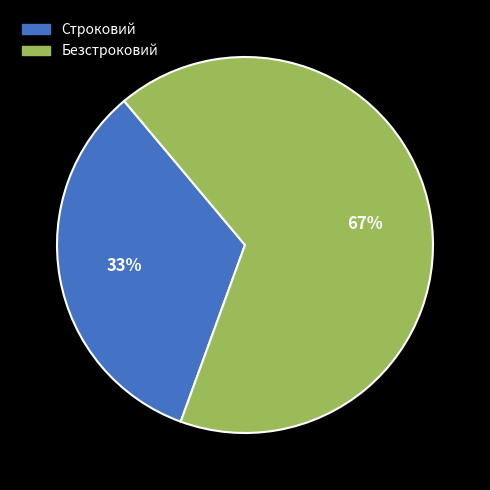

Do Безстроковий and Строковий together represent more than half of the pie?

Yes